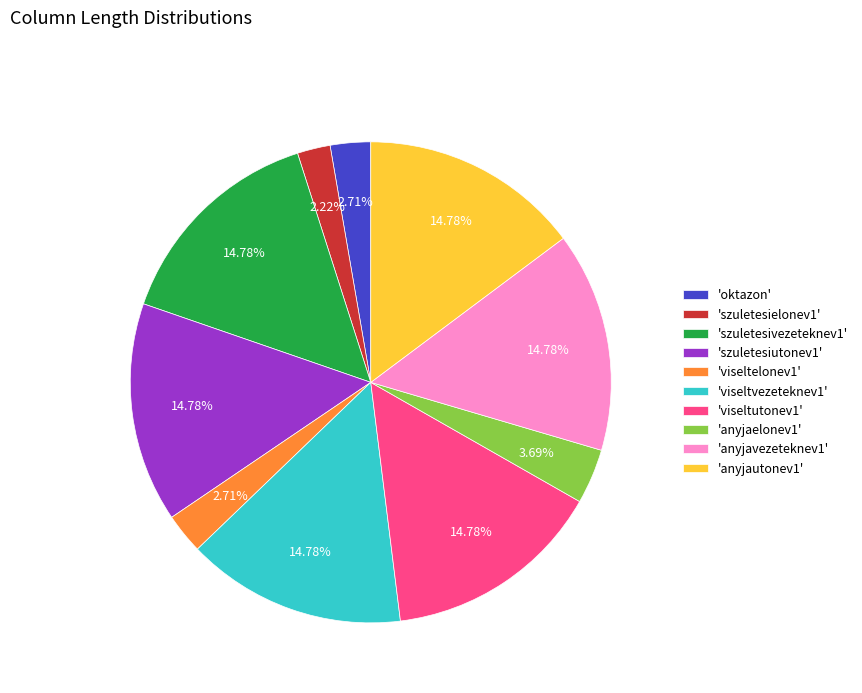

Approximately how many times larger is the value at 'viseltelonev1' compared to 'anyjaelonev1'?

0.7